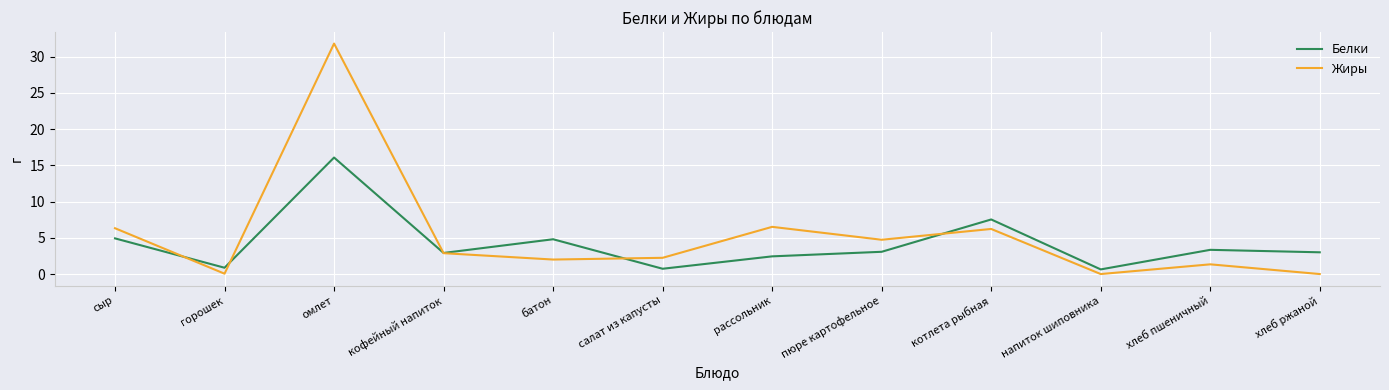

How many interior local peaks does the Белки series have?

4